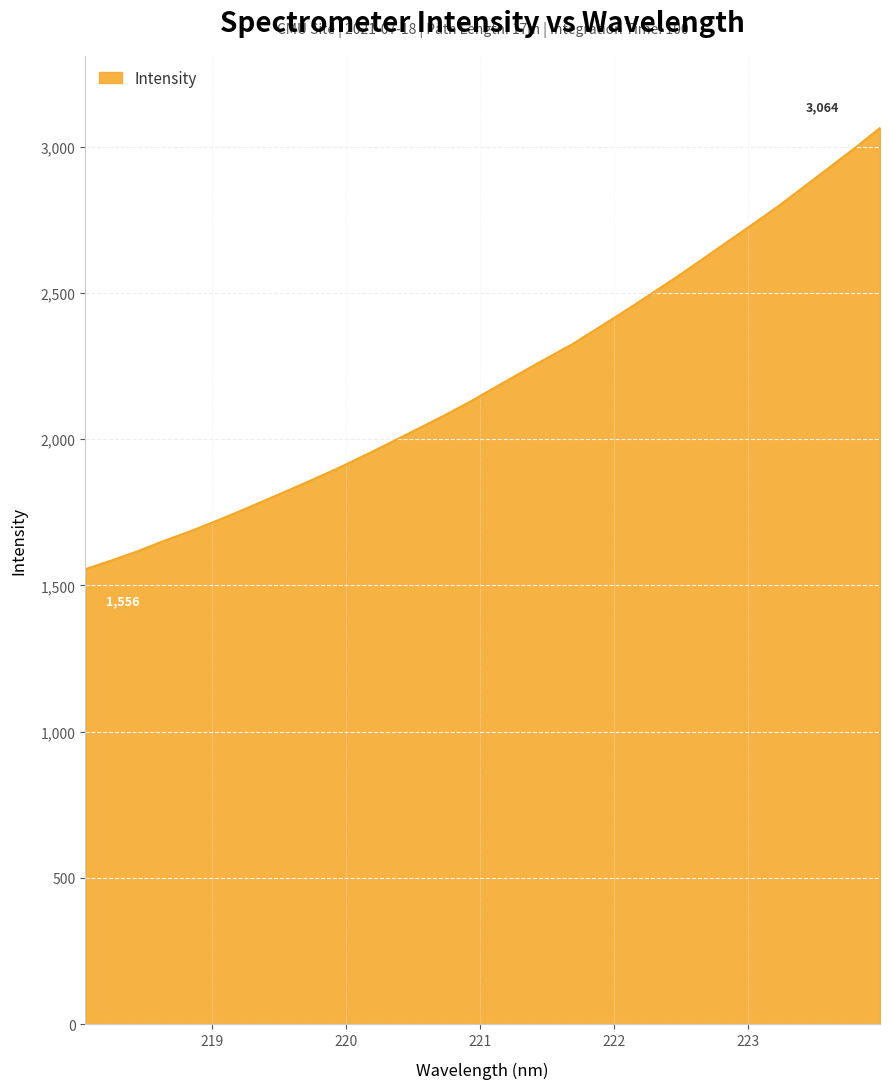

What is the greatest value displayed?

3064.5